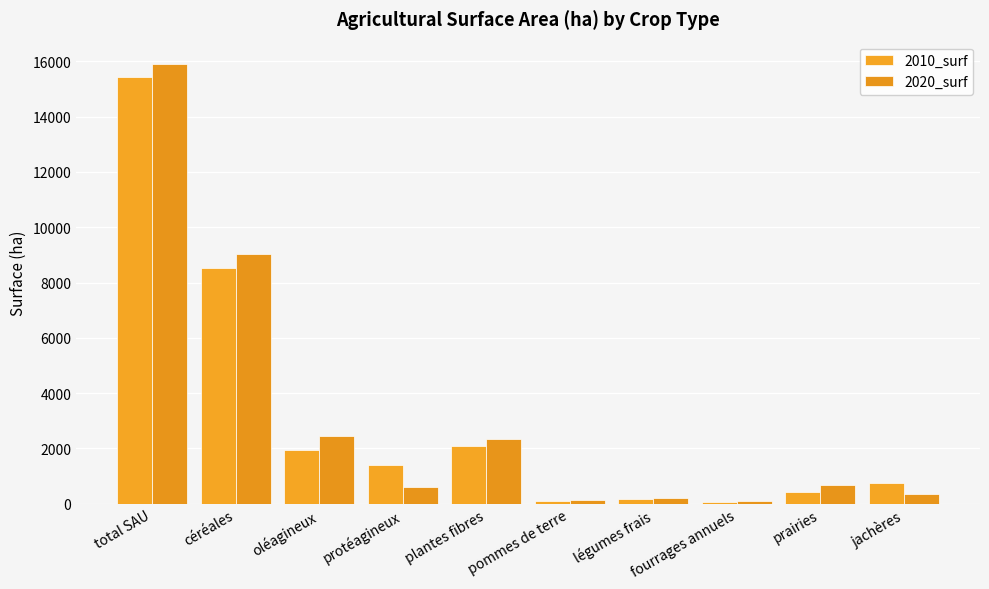

What is the value of the 2020_surf bar at the 6th from the left?

118.9